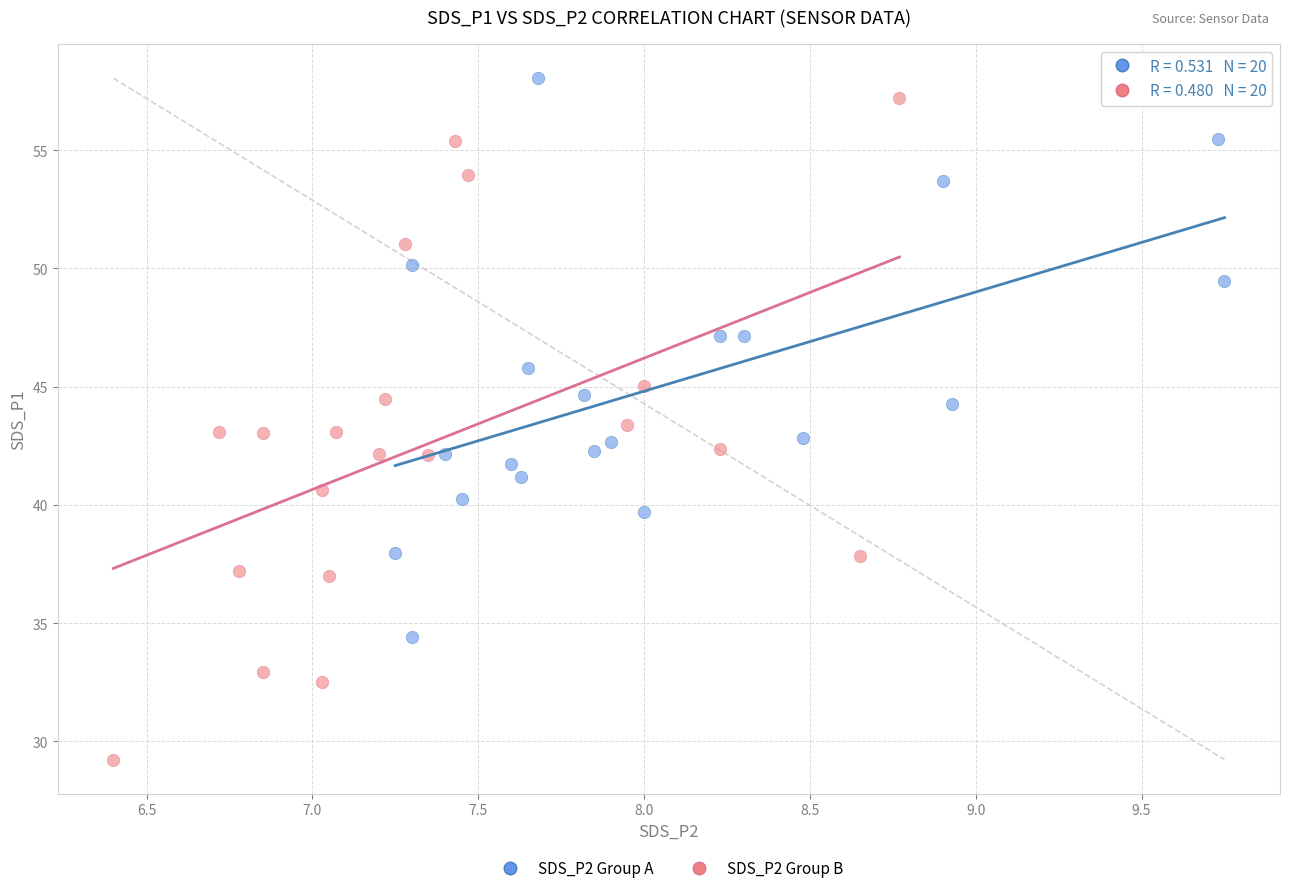

Which series reaches the minimum Y coordinate?

SDS_P2 Group B